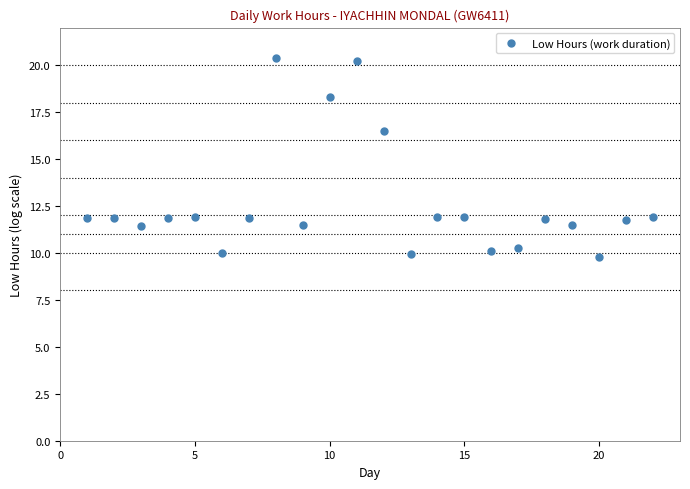

What Y value in the scatter plot is closest to 15?

16.5